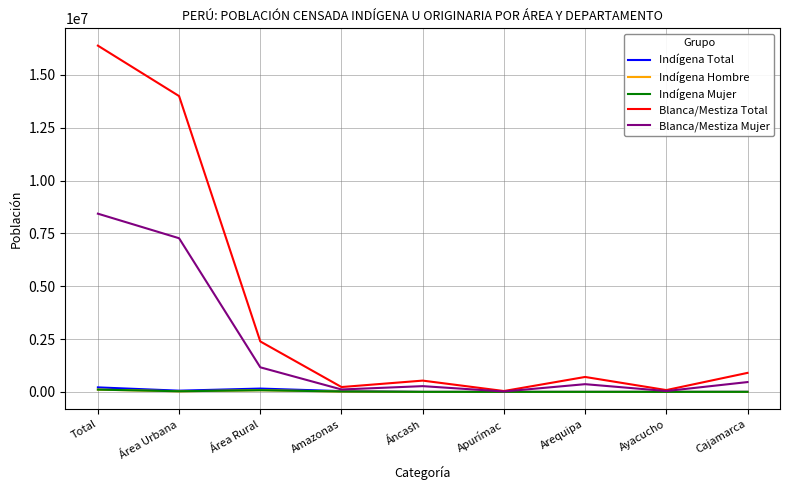

What position from the left is Área Urbana?

2